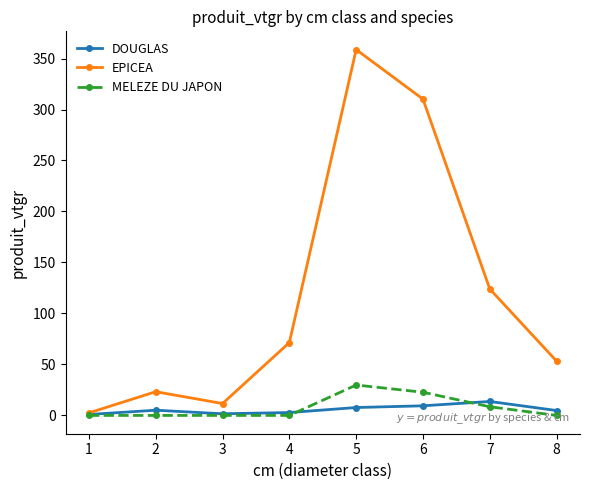

What is the average value of the EPICEA series?

119.4